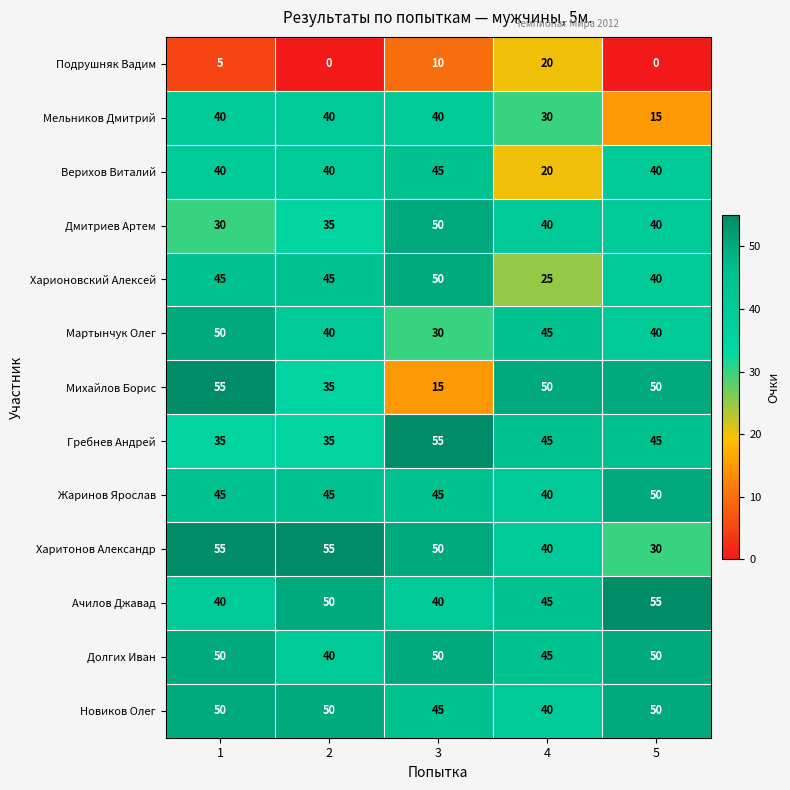

What is the spread (max minus min) of values at 1?

50